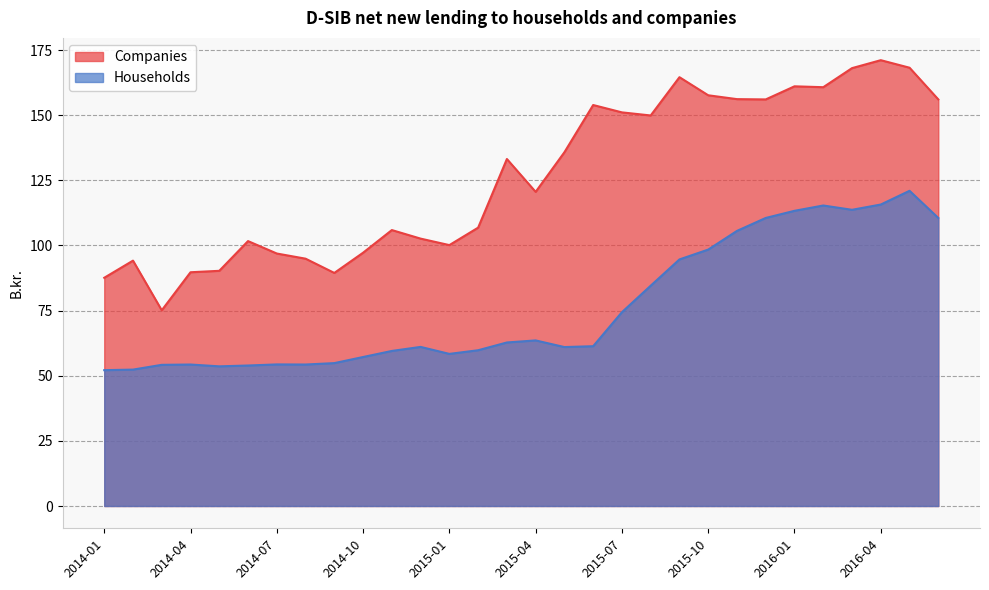

Does the chart display data point markers on the line(s)?

No